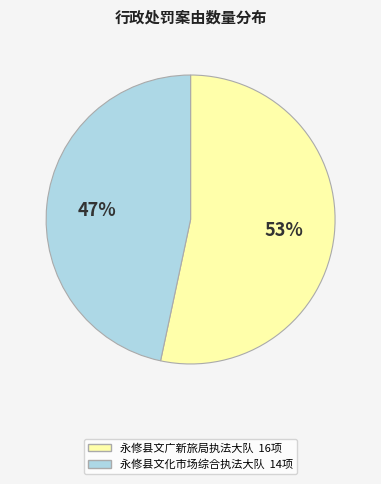

To the nearest percent, what is the average slice percentage?

50%